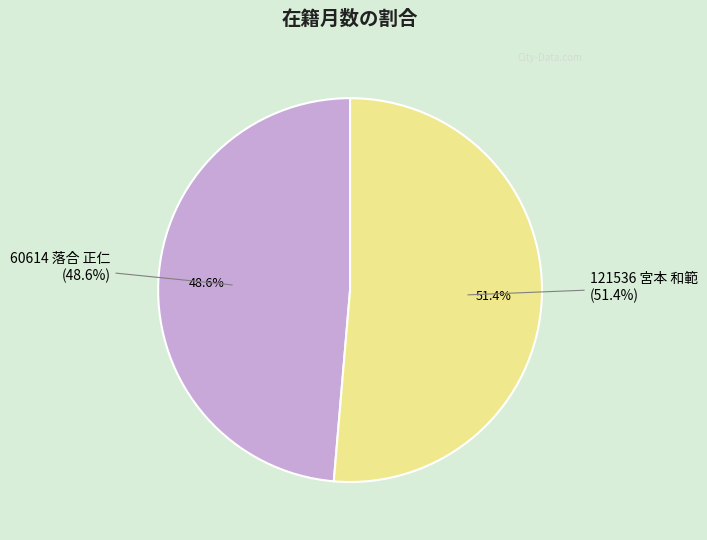

True or false: 60614 落合 正仁 accounts for 42% of the total.

False